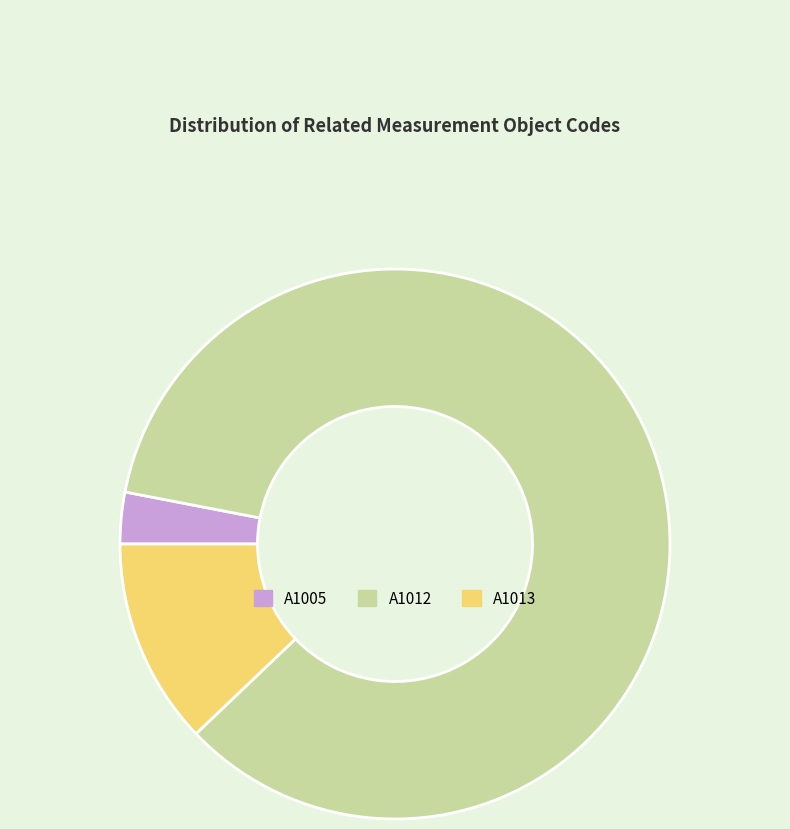

Which has a higher value, A1005 or A1012?

A1012